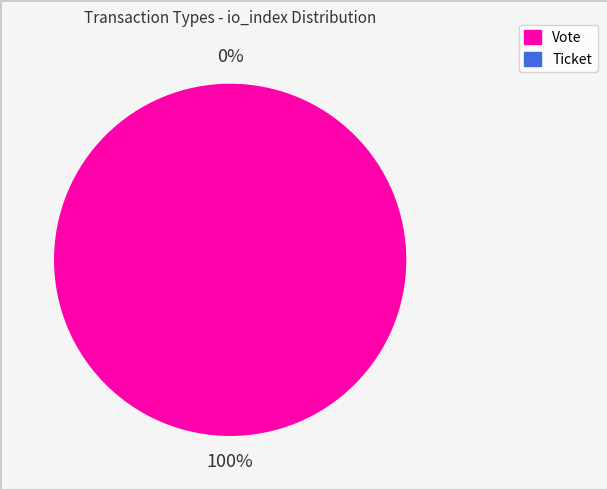

To the nearest percent, what is the combined percentage of Vote and Ticket?

100%